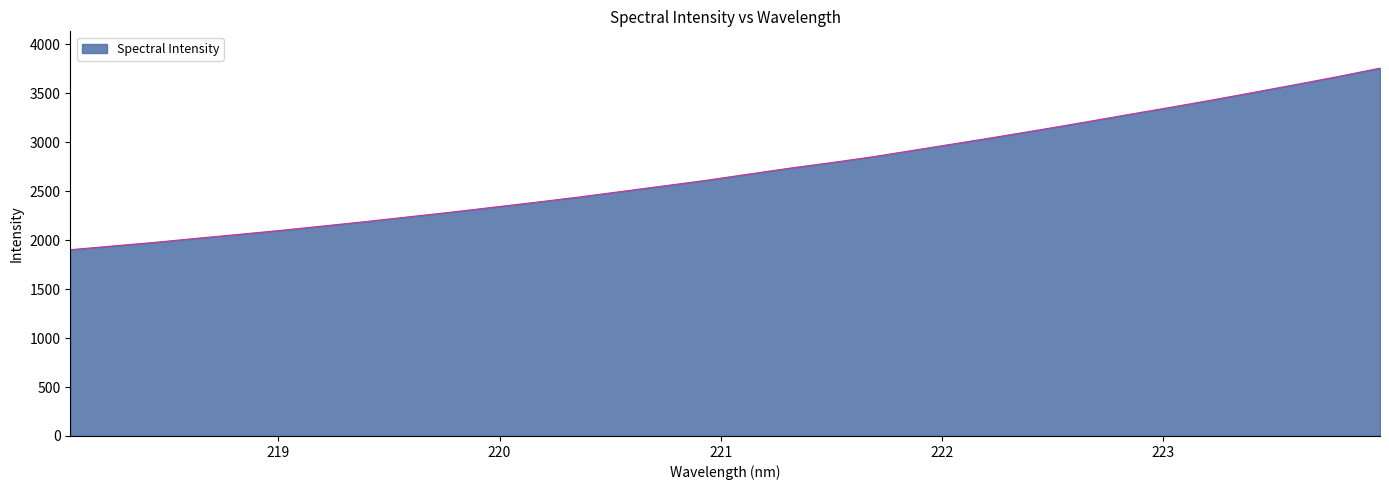

What is the minimum value shown in the chart?

1902.0